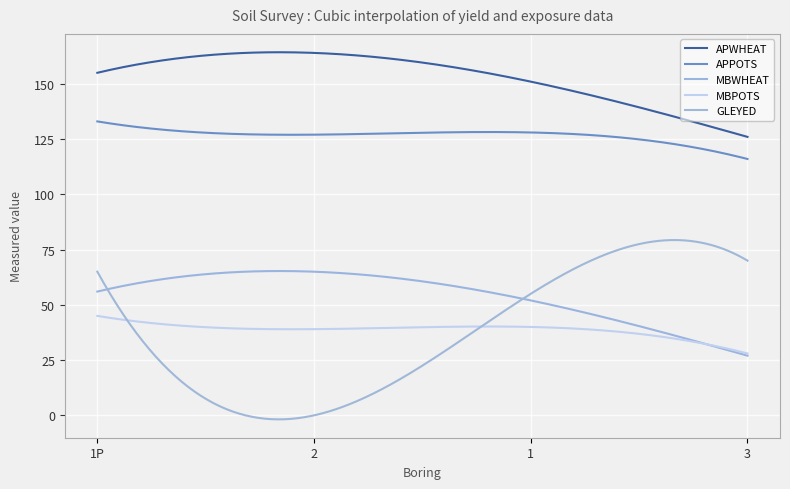

What is the value of the MBPOTS point at the 2nd from the left?

39